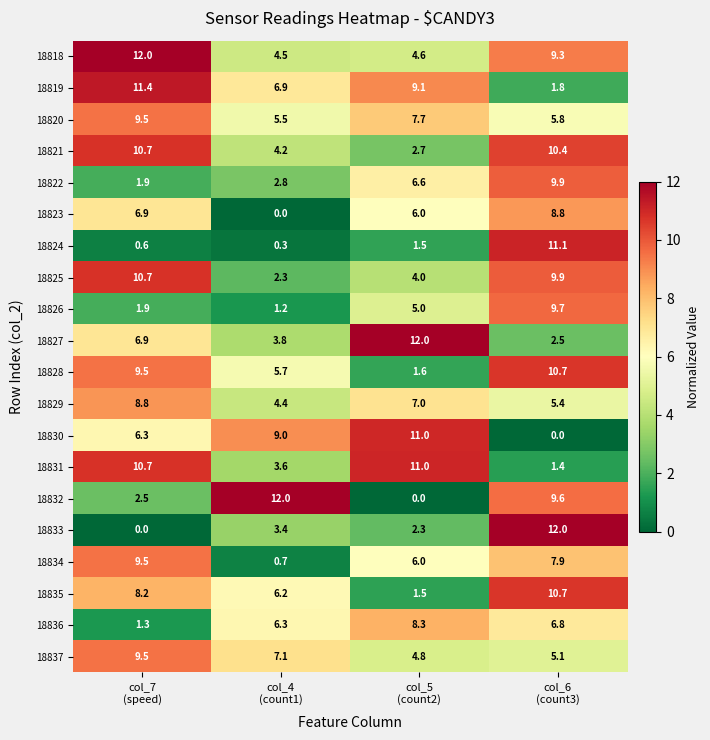

Which series has the largest total across all categories?

18818